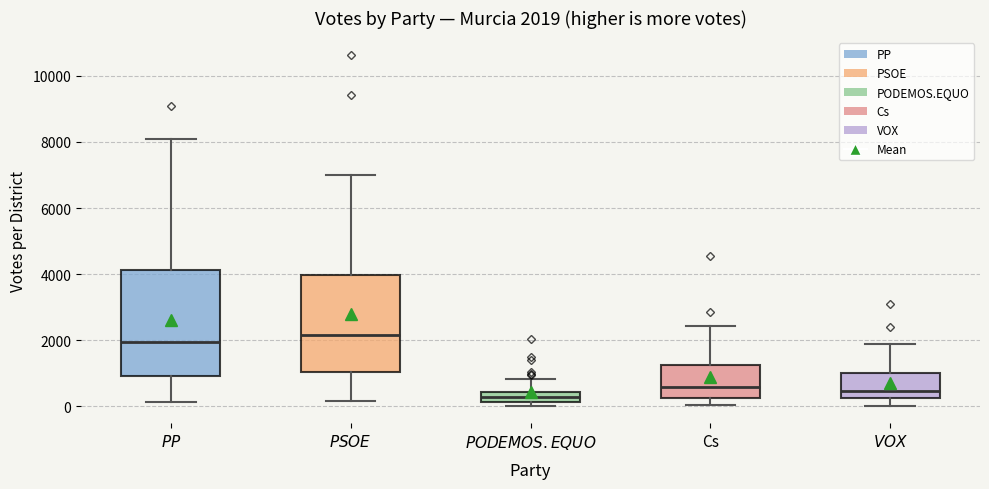

Comparing the boxes themselves (not the whiskers), which one is the tallest?

$\mathit{PP}$